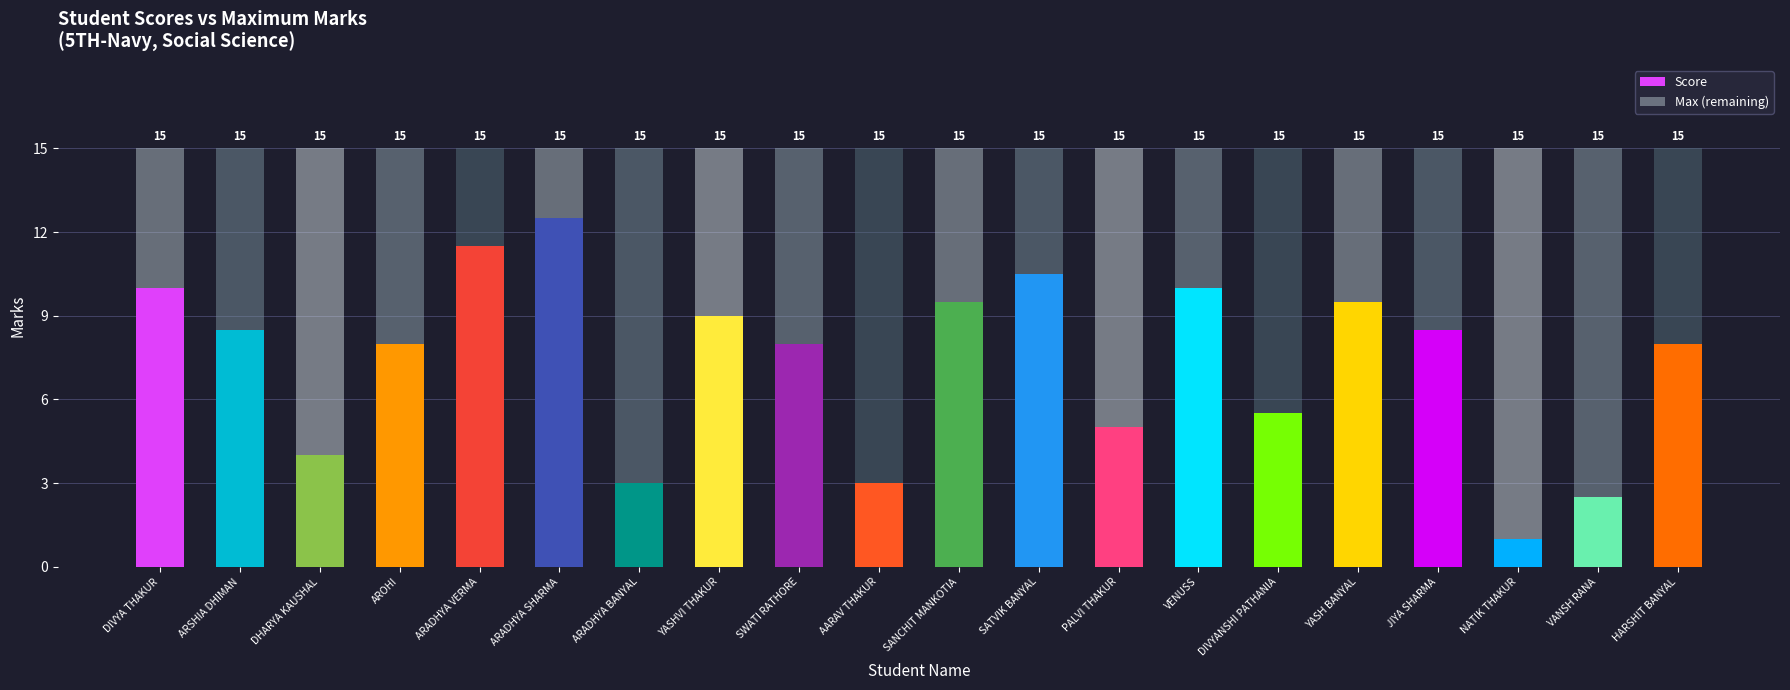

Rank the series by their maximum value, from lowest to highest.

Score, Max (remaining)